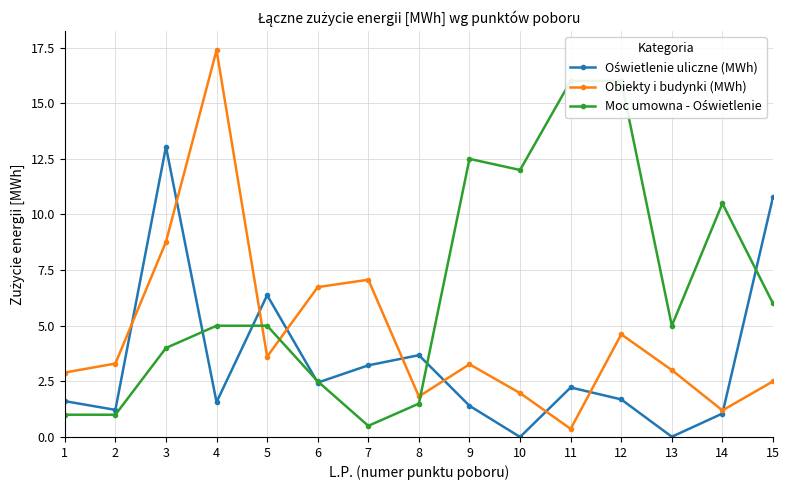

Rank the series by their average value, from highest to lowest.

Moc umowna - Oświetlenie, Obiekty i budynki (MWh), Oświetlenie uliczne (MWh)